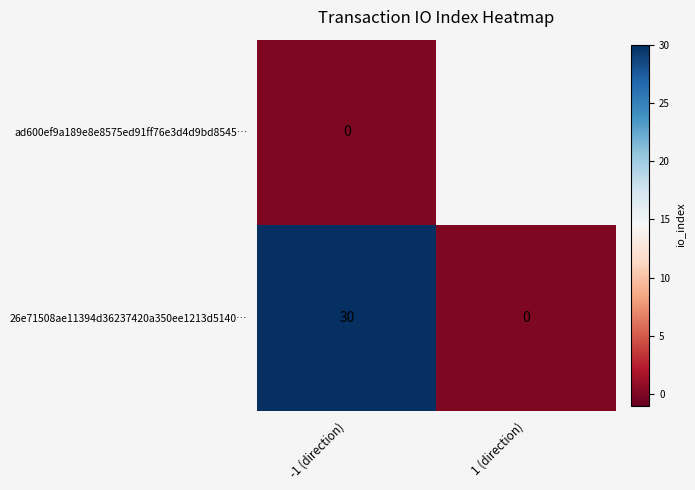

True or false: 26e71508ae11394d36237420a350ee1213d5140… has a value of 30 at -1 (direction).

True